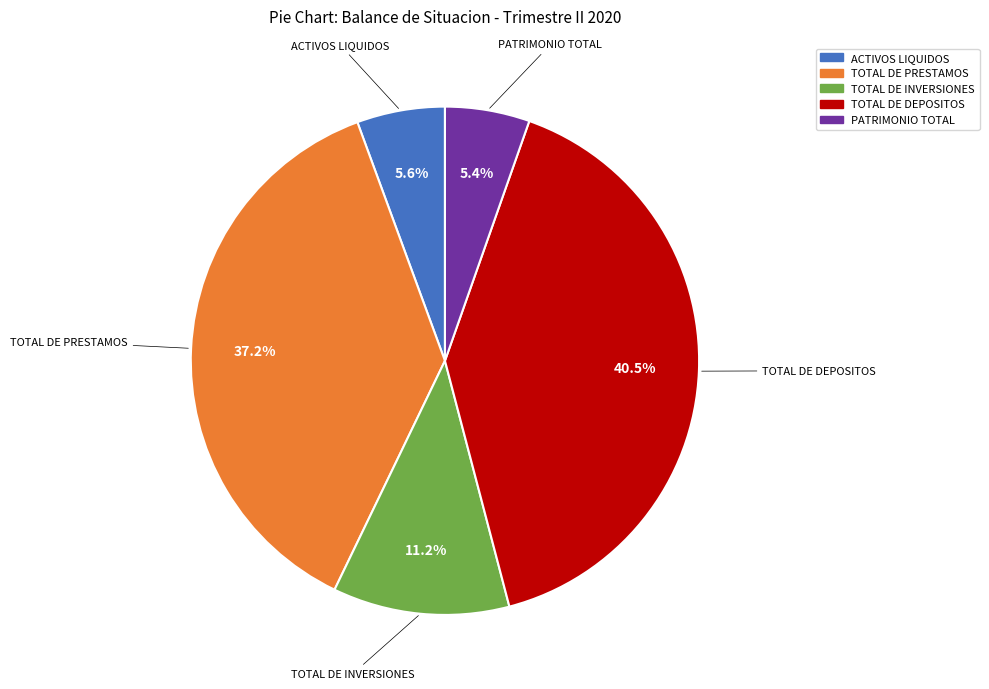

Combined, what portion of the pie is PATRIMONIO TOTAL and TOTAL DE DEPOSITOS?

45.9%